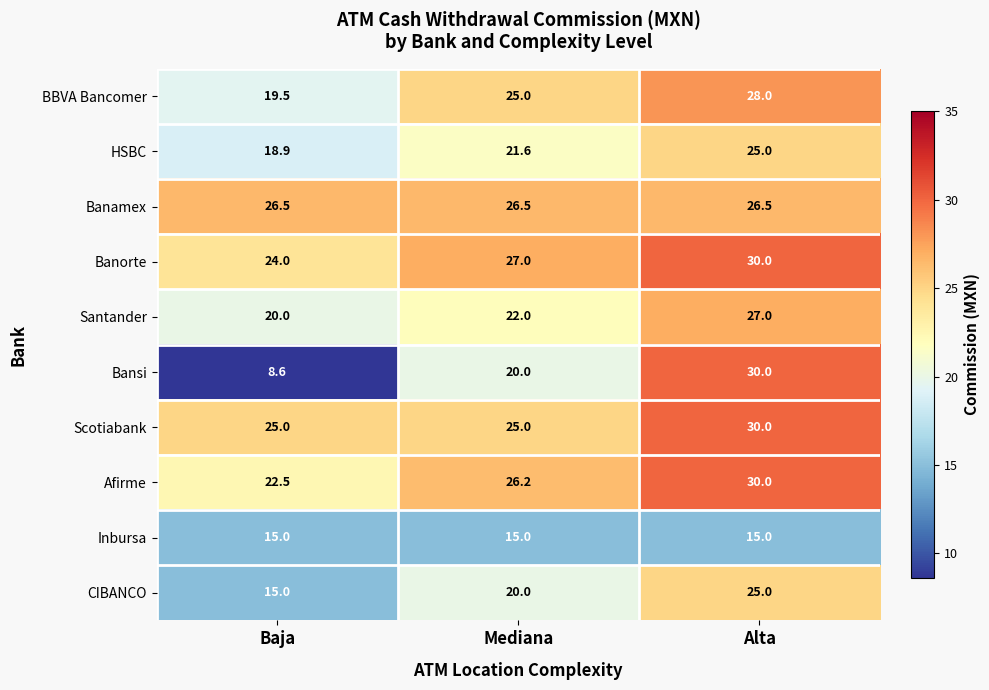

The Banamex series shows 36.5 at Alta. True or false?

False